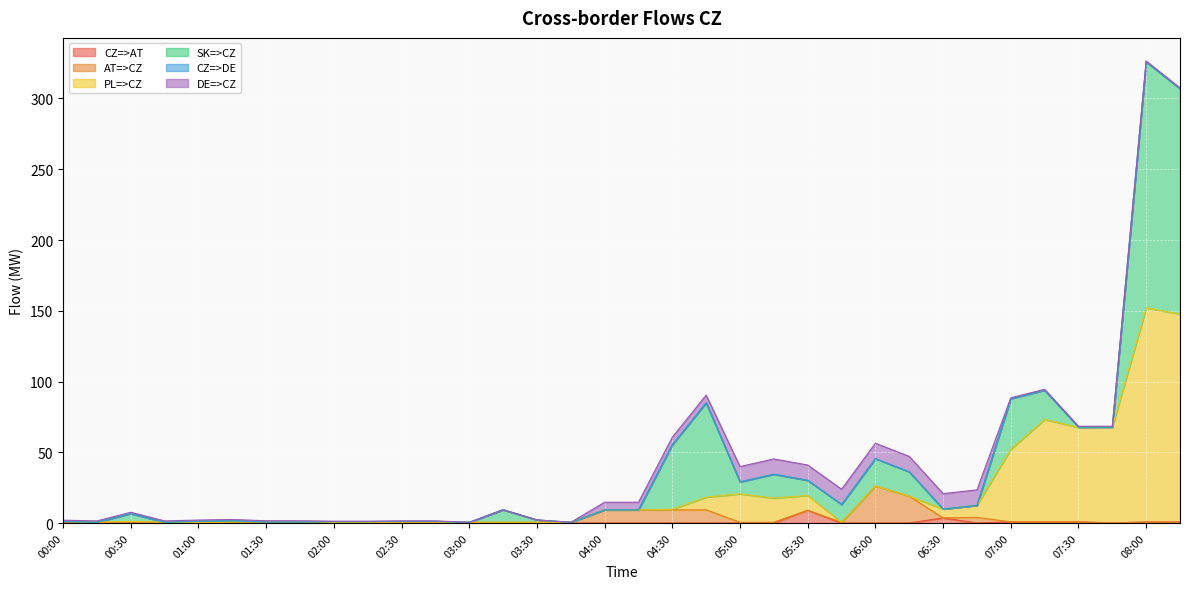

What is the sum of the SK=>CZ values at 02:00 and 04:00?

0.6